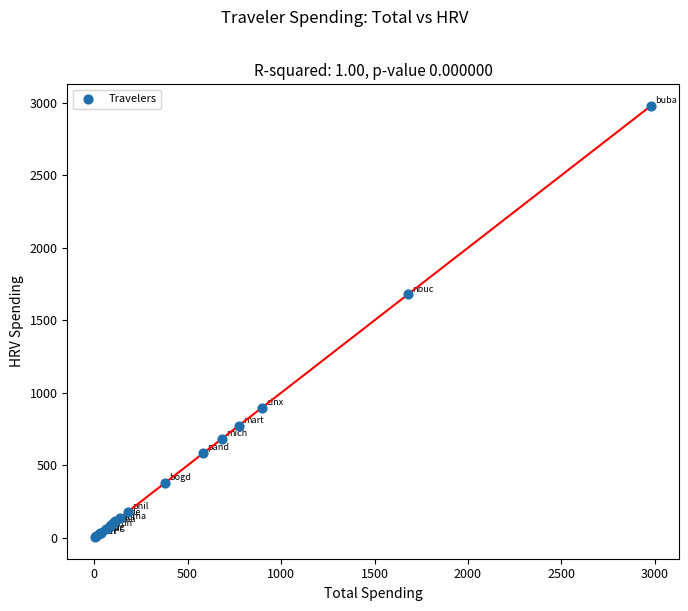

What Y value in the scatter plot is closest to 1491?

1679.2